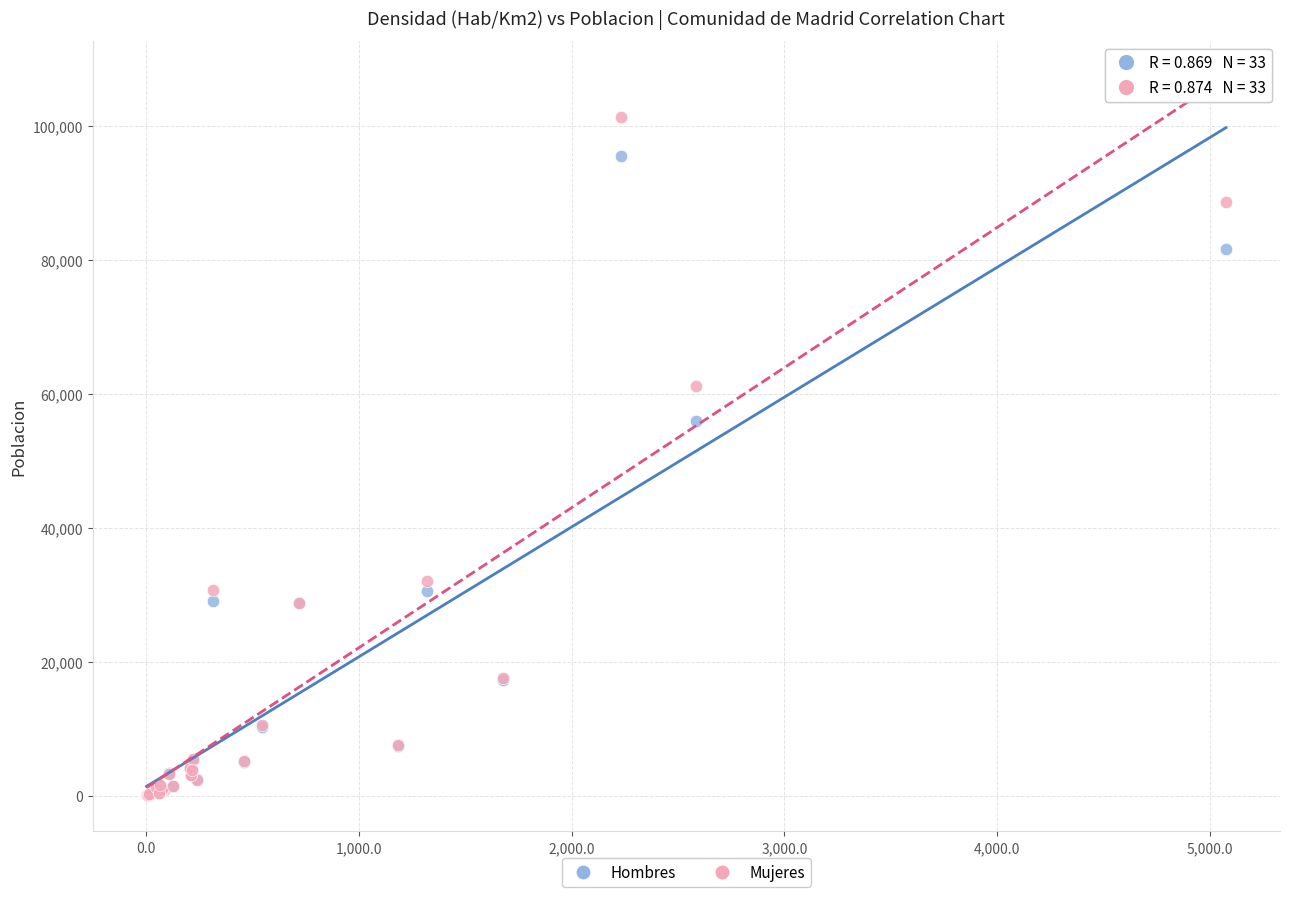

Across all series, what Y value is closest to 50723?

55907